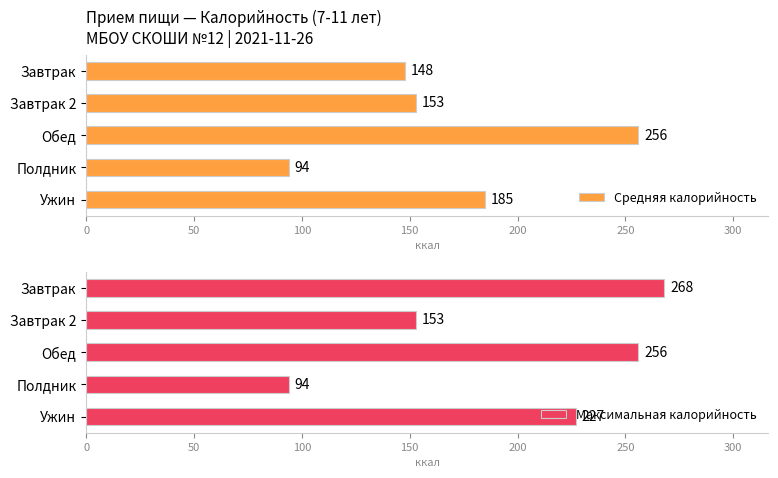

What is the maximum value shown in the chart?

268